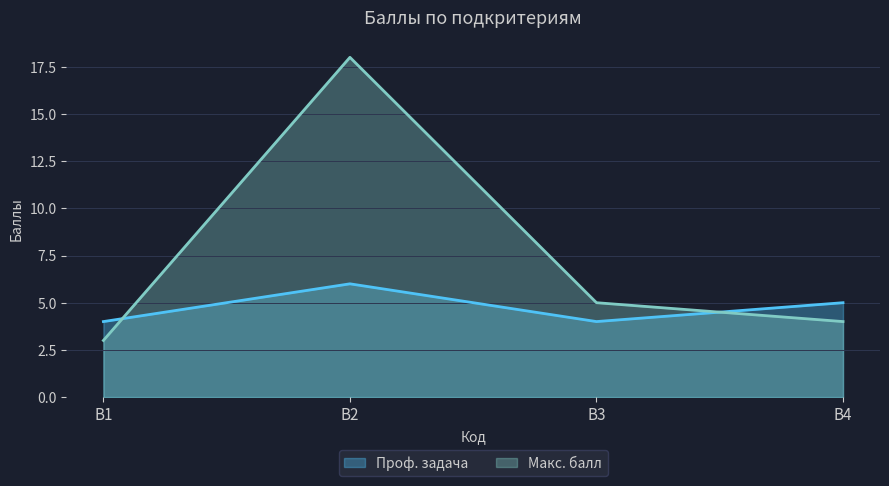

What is the difference between the highest and lowest values at В2?

12